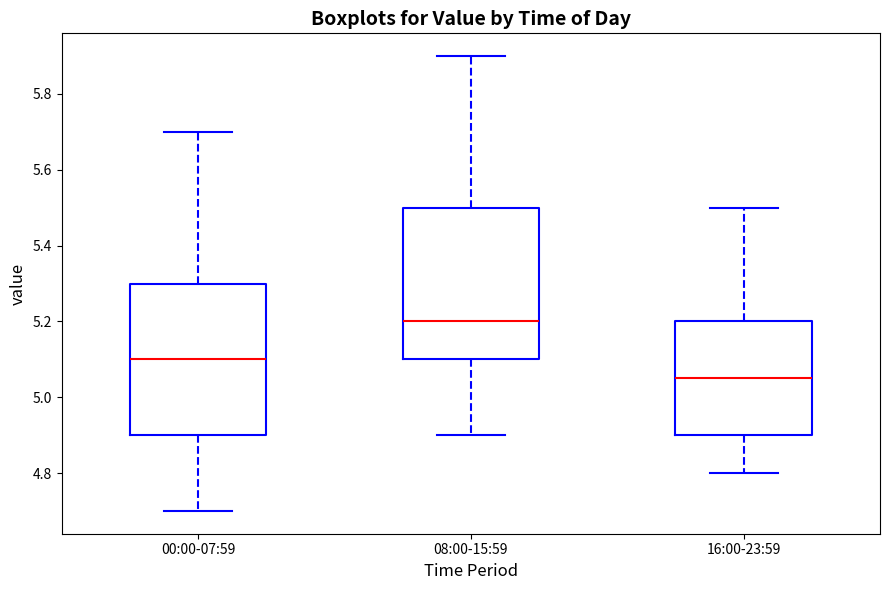

Where is the lower edge of the box for 16:00-23:59 on the y-axis? The values are not printed on the chart, so give them approximately, as read against the axis.

4.90